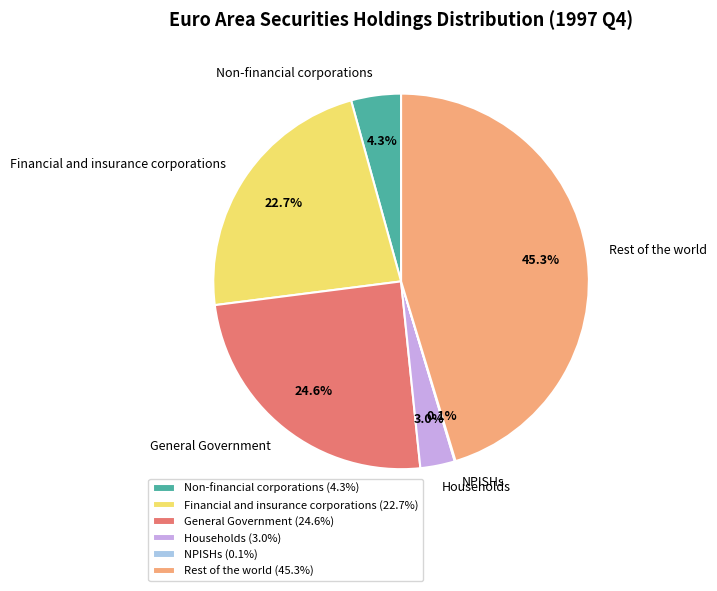

Is Financial and insurance corporations the majority of the pie?

No